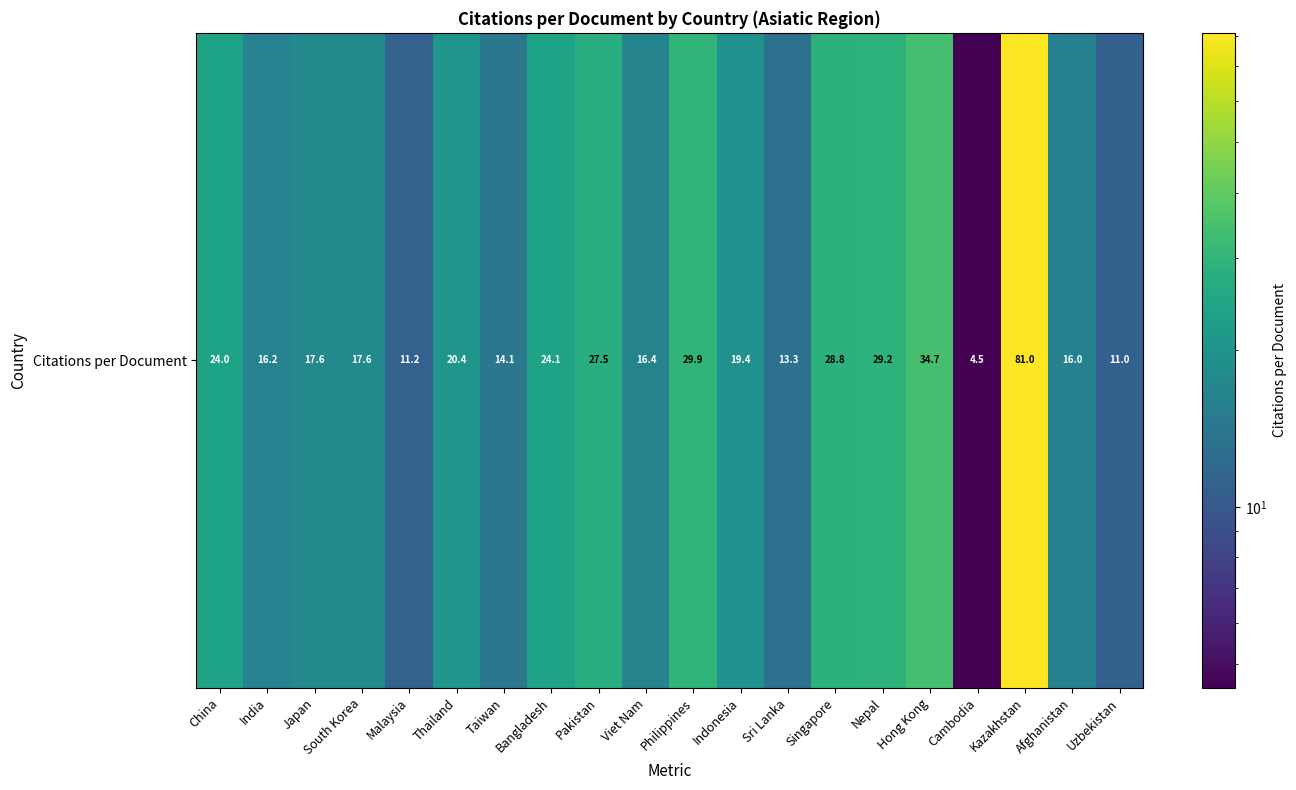

Approximately how many times larger is the value at Taiwan compared to Hong Kong?

0.4